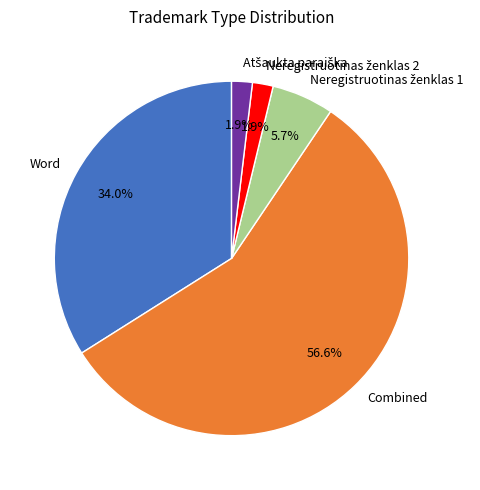

How much of the chart is everything except Word?

66.0%